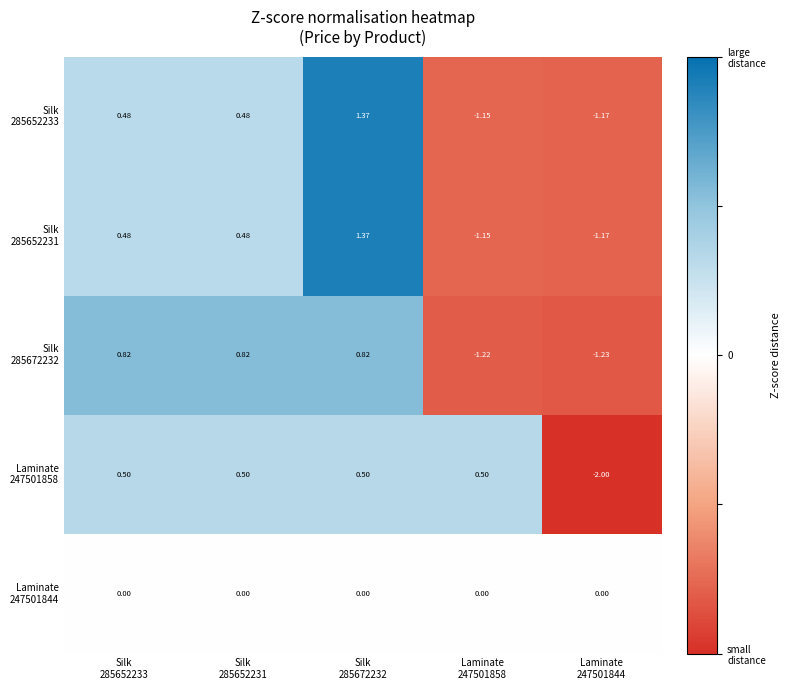

At which category is the sum across all series the highest?

Silk
285672232